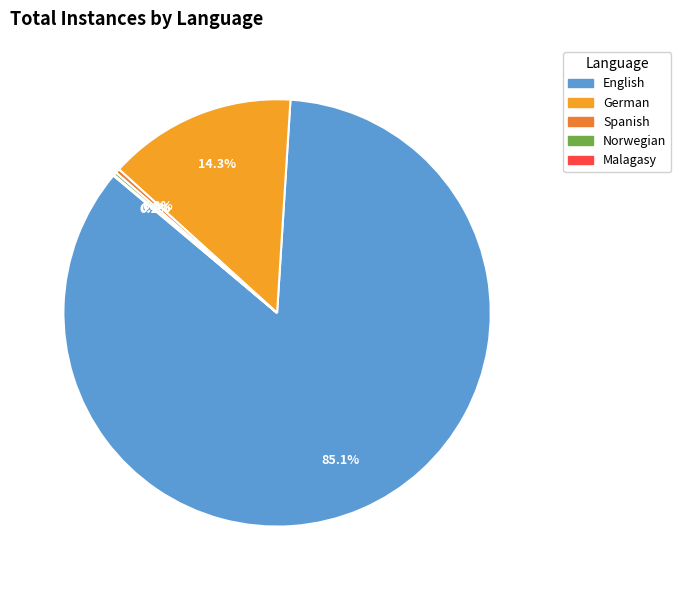

Combined, do German and Malagasy account for over 50%?

No